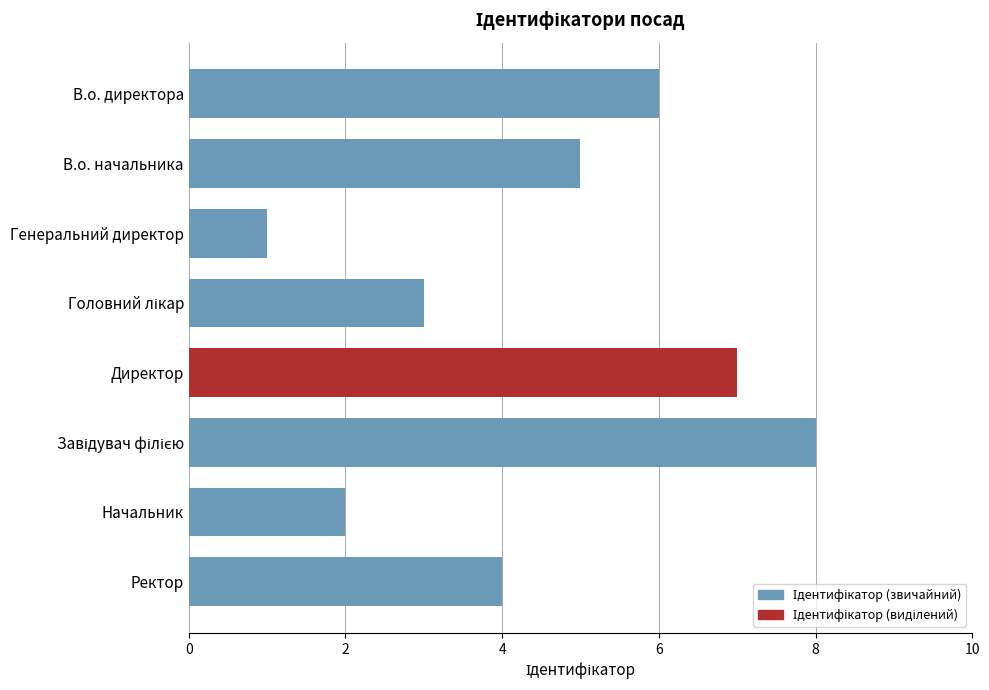

Reading top to bottom, extract all data points from this chart.

6	5	1	3	7	8	2	4